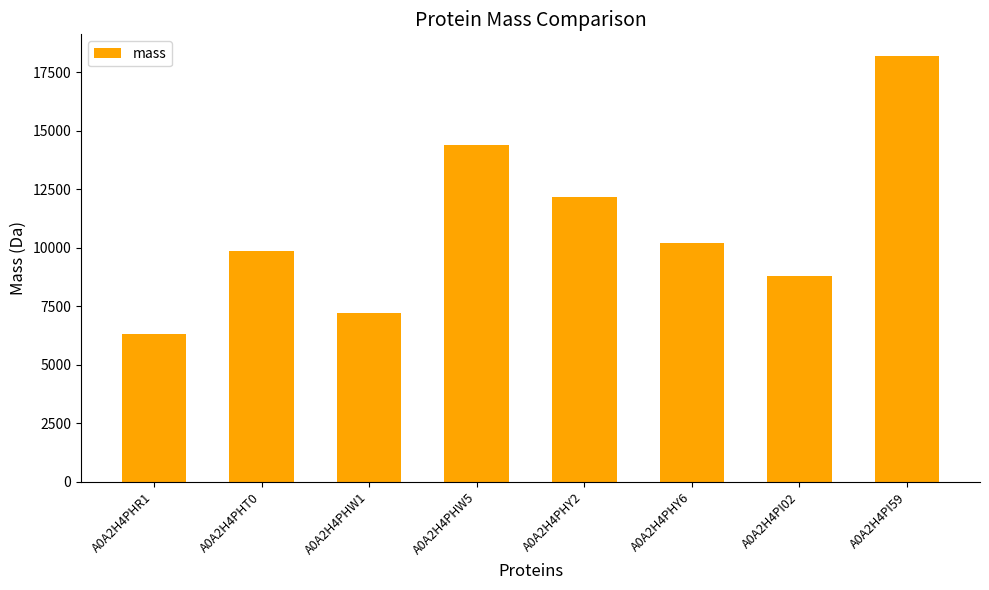

What is the label of the 1st bar from the right?

A0A2H4PI59